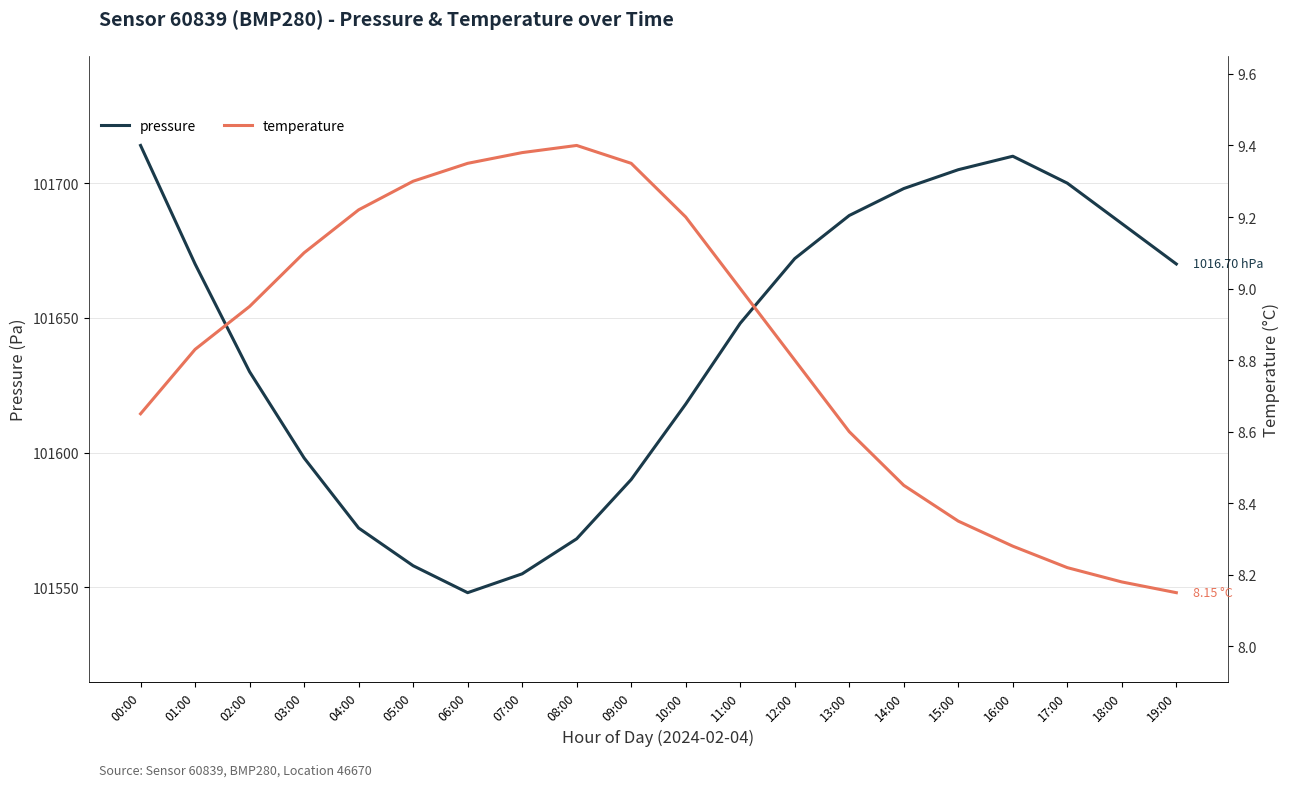

Which series has the largest total across all categories?

pressure